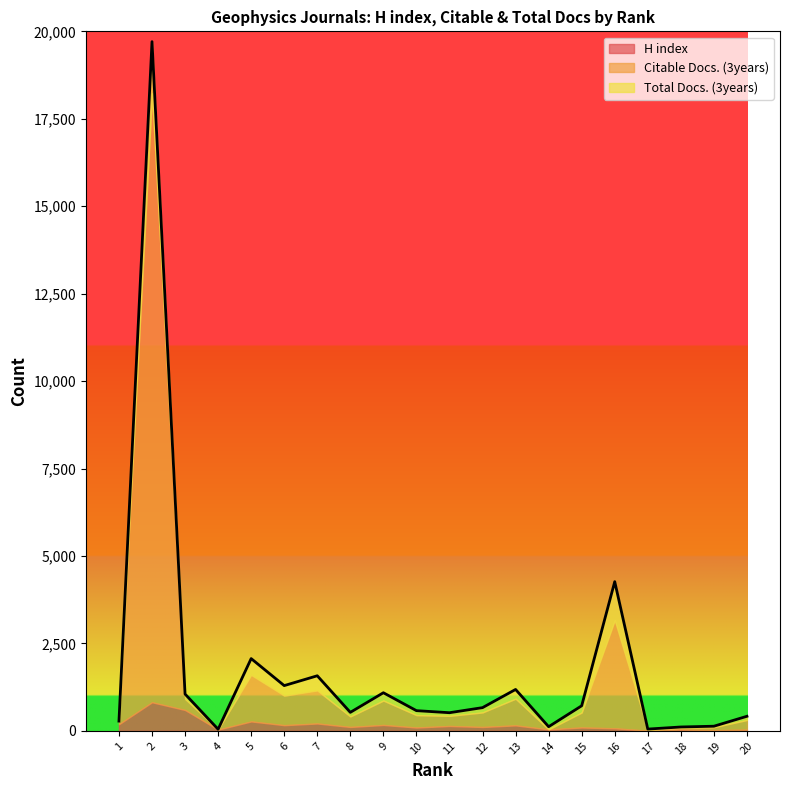

Which series has the largest total across all categories?

Citable Docs. (3years)